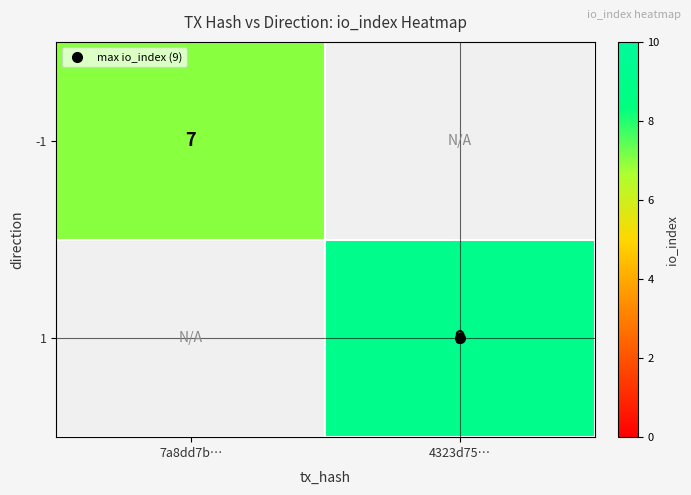

Rank the series by their maximum value, from highest to lowest.

-1, 1